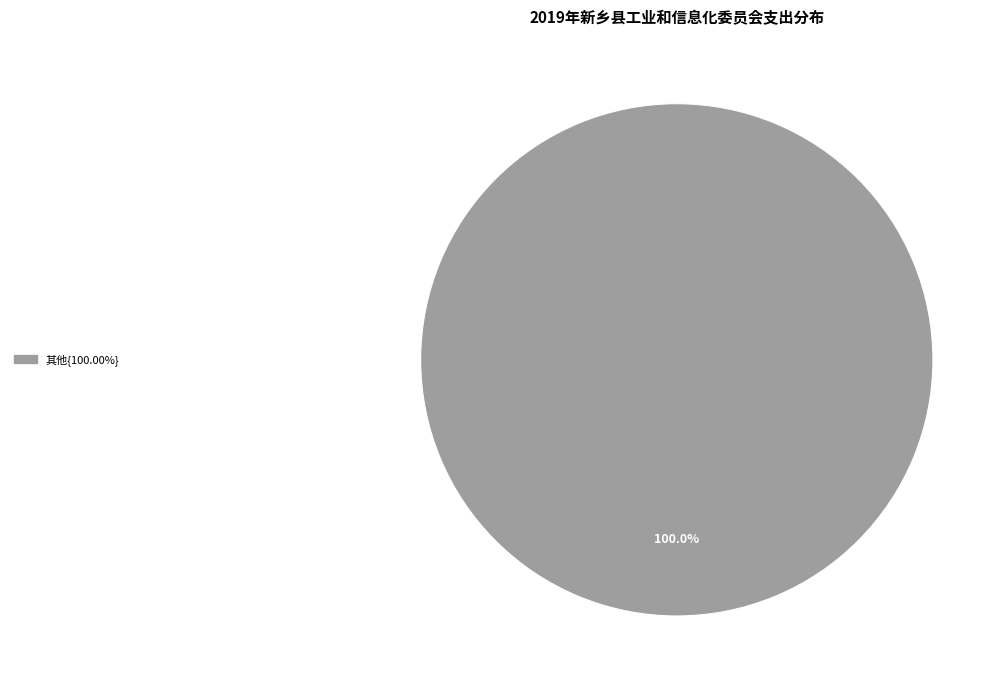

Is there any slice that represents more than half of the pie?

Yes